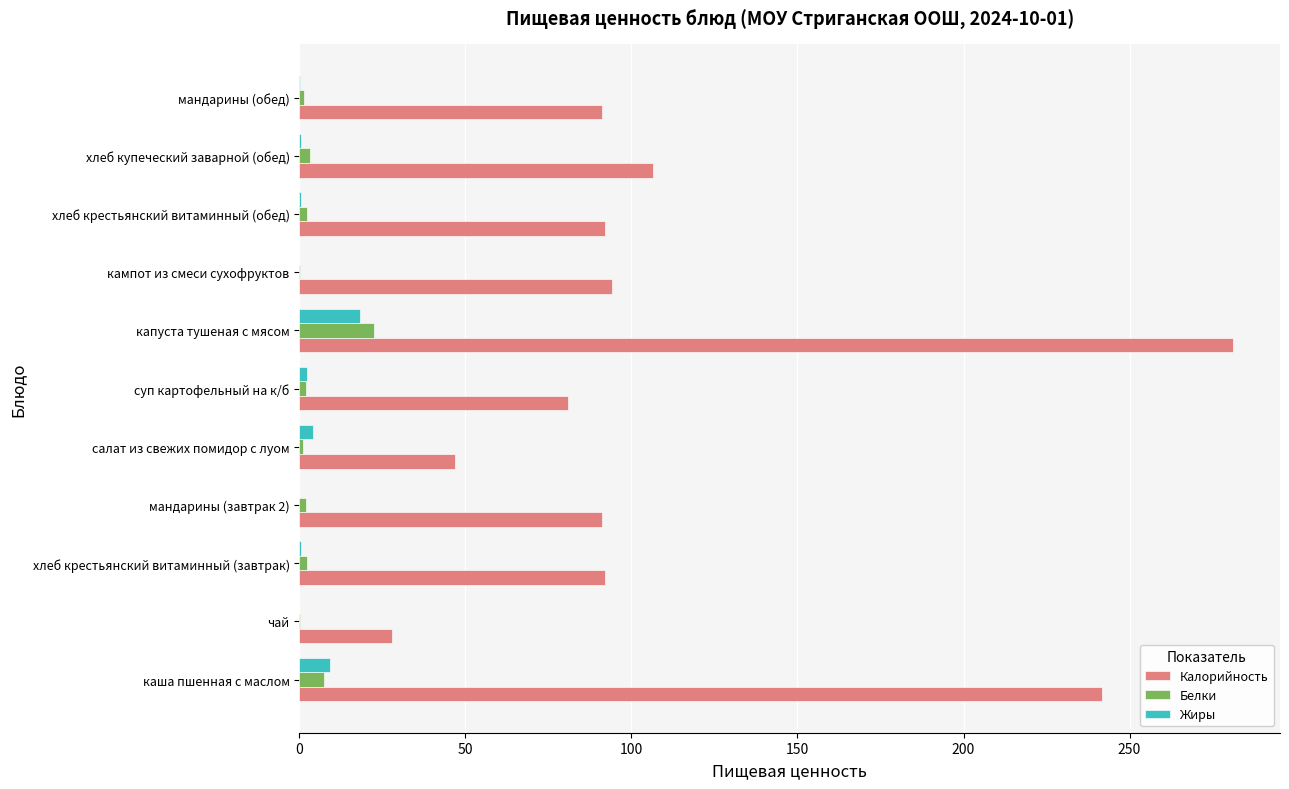

Is it true that Белки equals 22.4 at капуста тушеная с мясом?

True